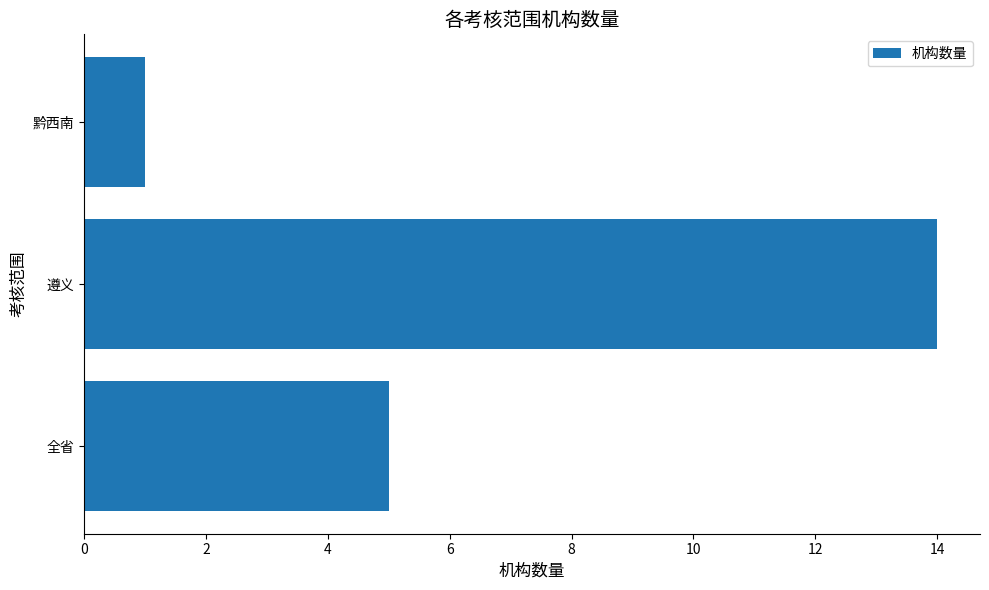

List the labels in order of value, largest first.

遵义, 全省, 黔西南